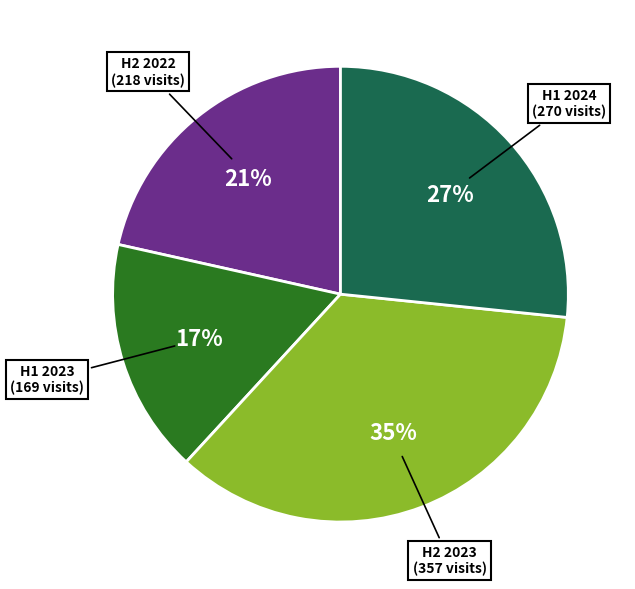

To the nearest percent, what is the average slice percentage?

25%